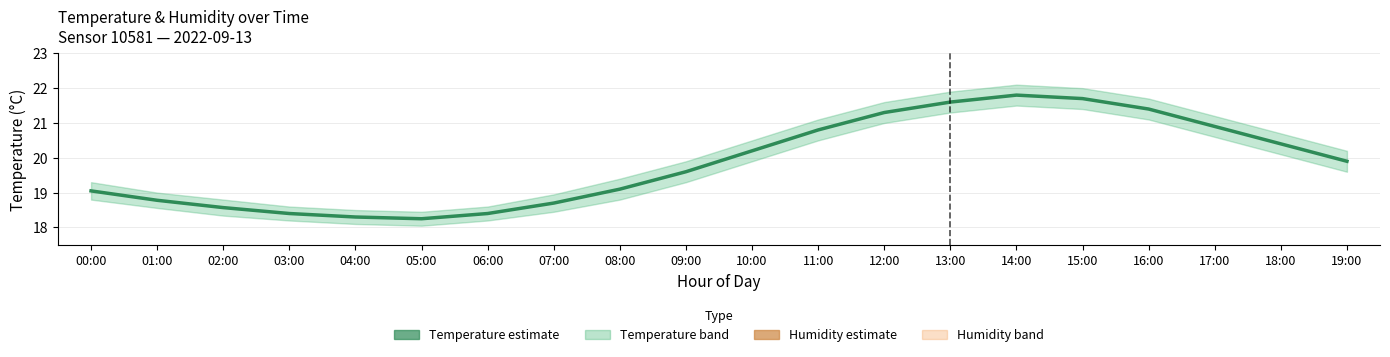

What is the difference between the Humidity estimate values at 19:00 and 18:00?

0.2